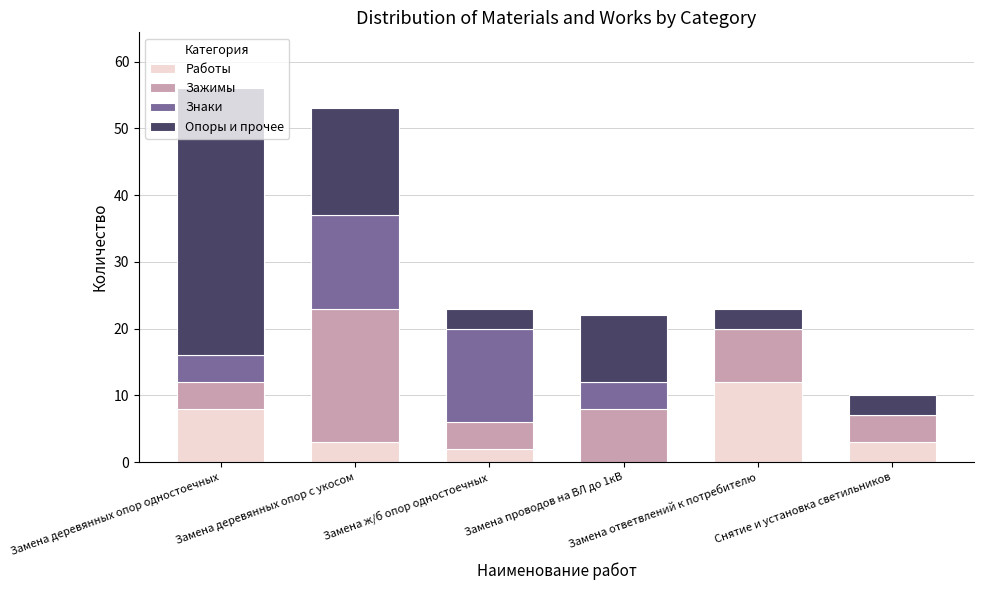

What is the highest value of the Работы series?

12